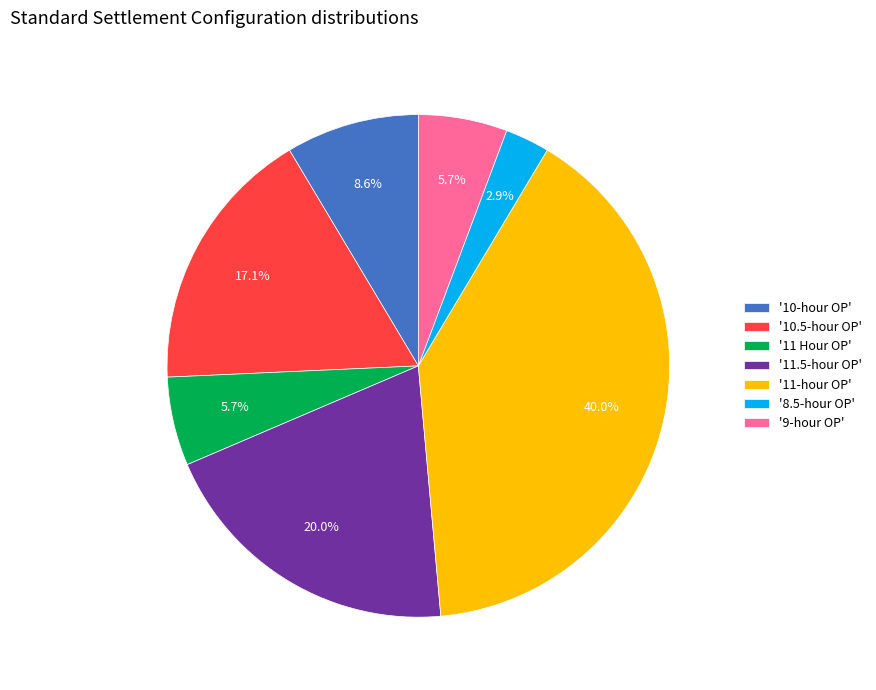

What is the ratio of the value at '10.5-hour OP' to the value at '11.5-hour OP'?

0.9